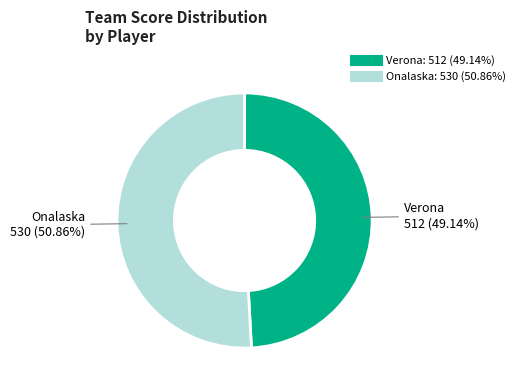

Does any single category account for the majority?

Yes